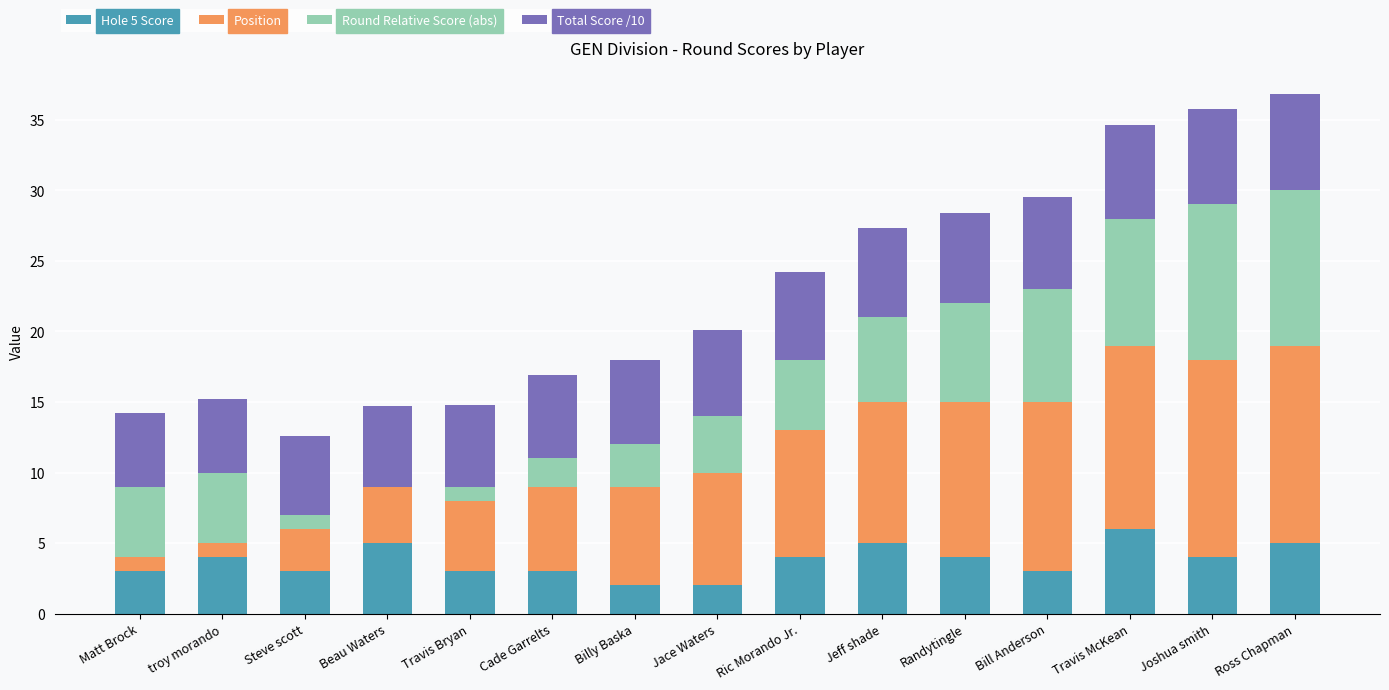

What is the sum of the Hole 5 Score values at Ross Chapman and Jeff shade?

10.0